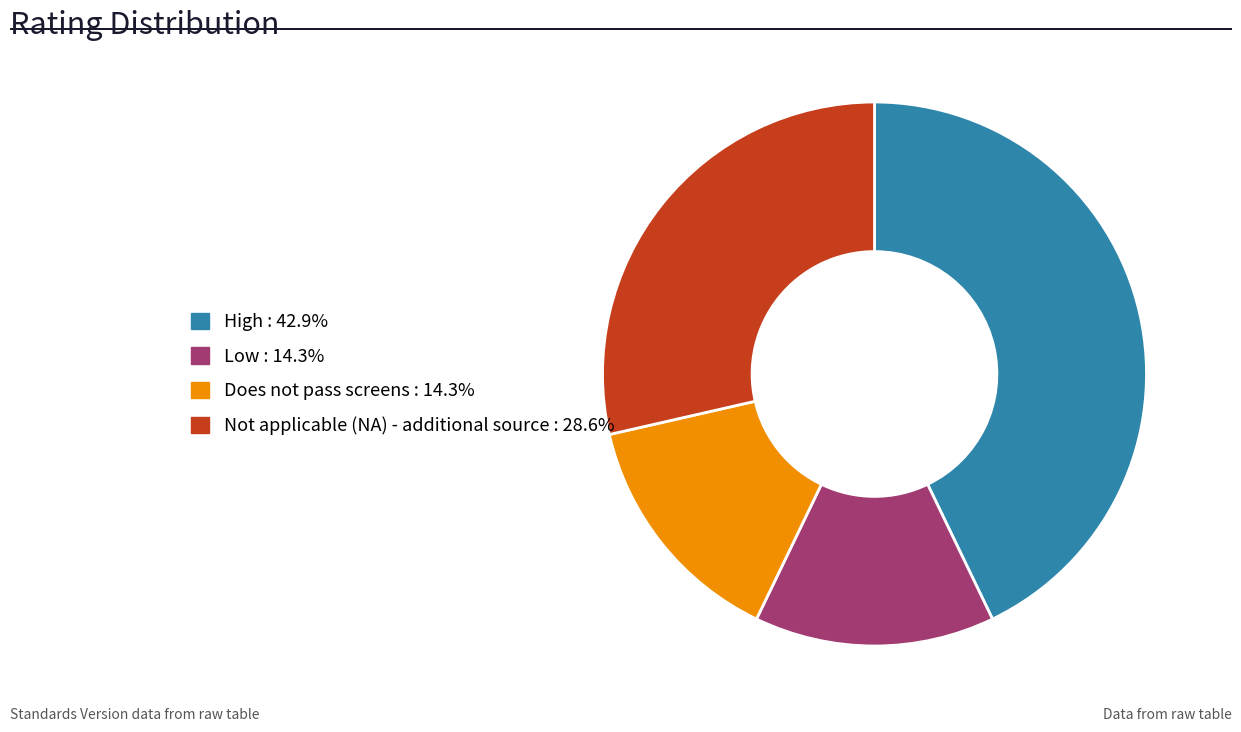

Which slice is the largest?

High